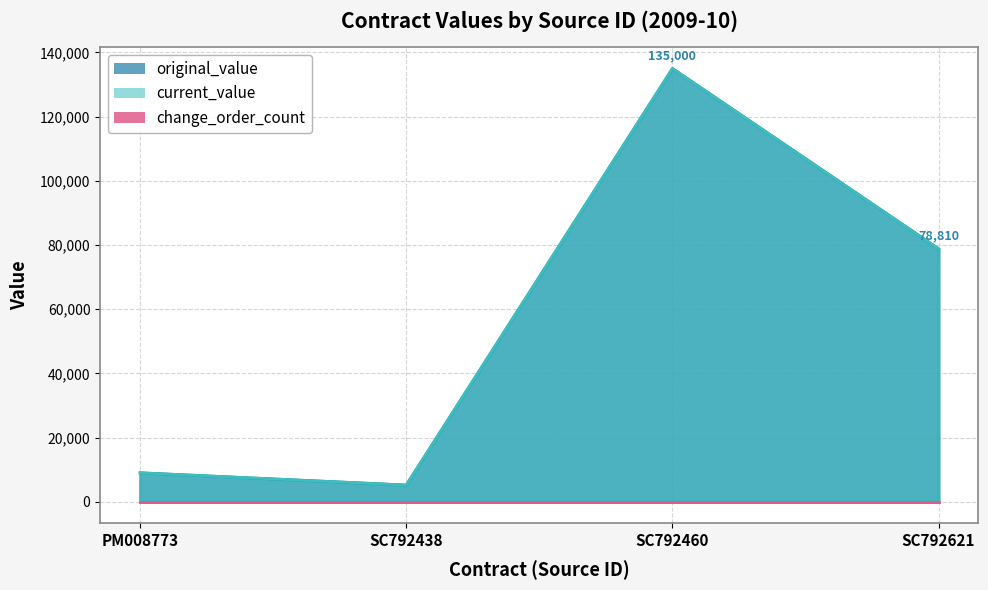

Where does the current_value series first go above 78810?

SC792460